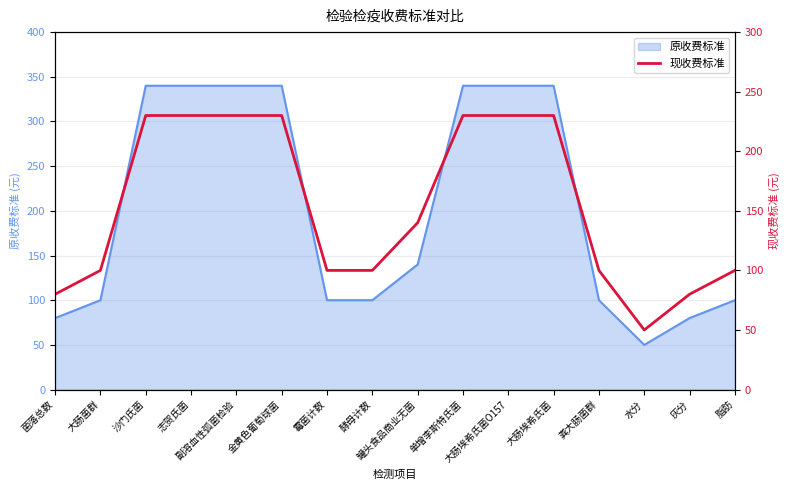

Which label corresponds to the largest value in the chart?

沙门氏菌